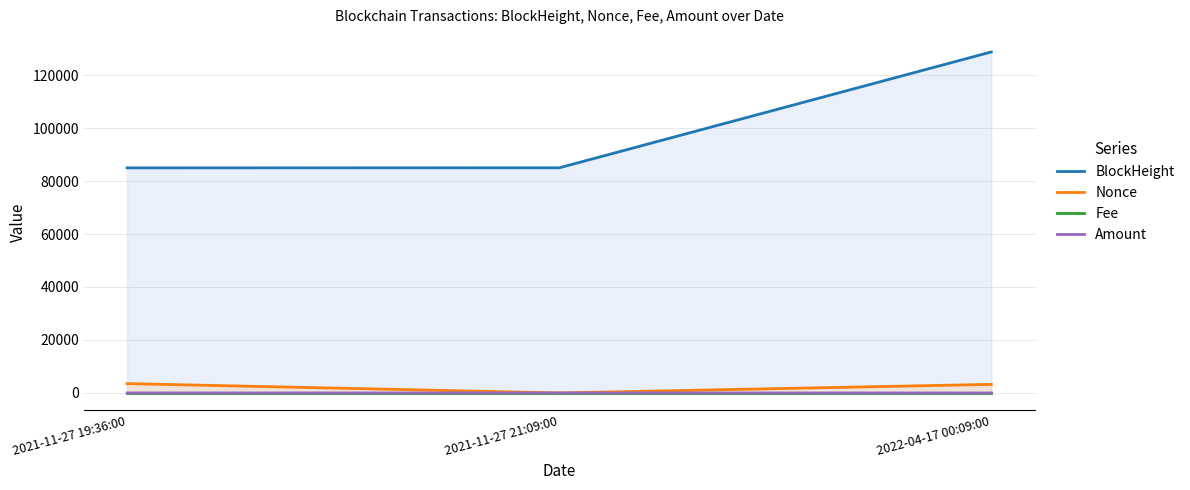

At how many categories does at least one series exceed 115432?

1